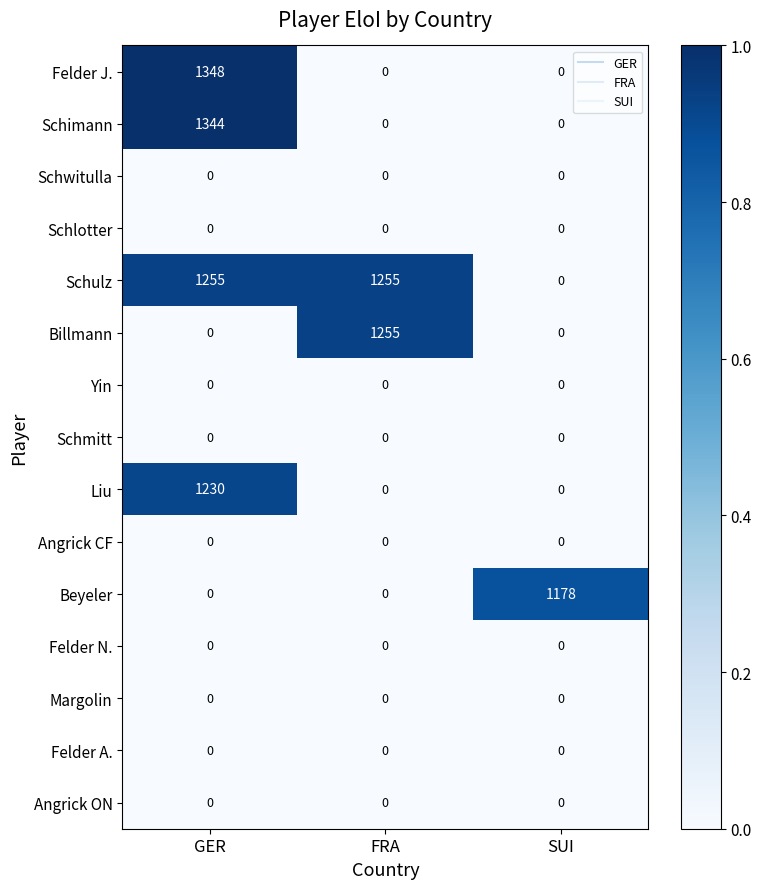

The value of Liu at GER is 1230. True or false?

True